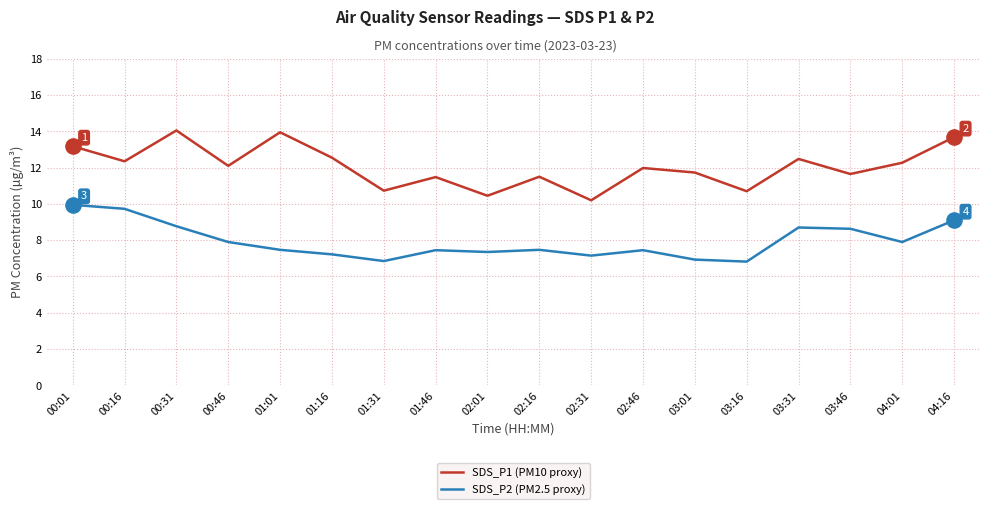

Which series changed the most between 02:46 and 03:16?

SDS_P1 (PM10 proxy)